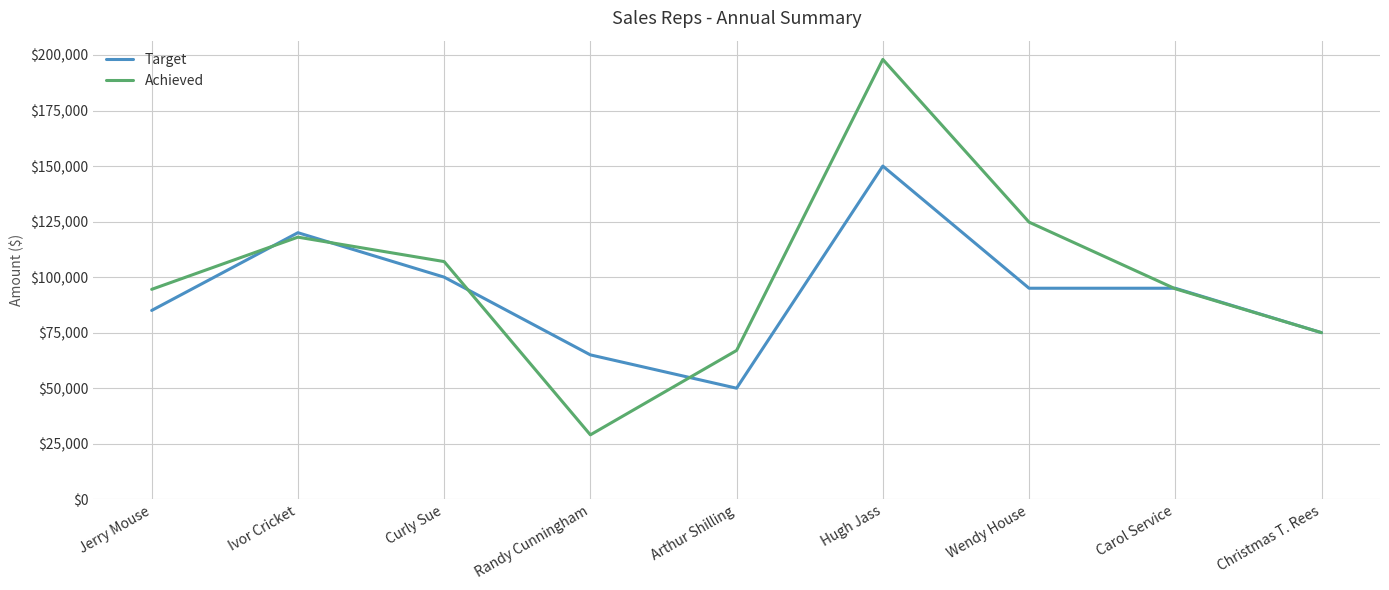

At which category does the chart reach its minimum across all series?

Randy Cunningham